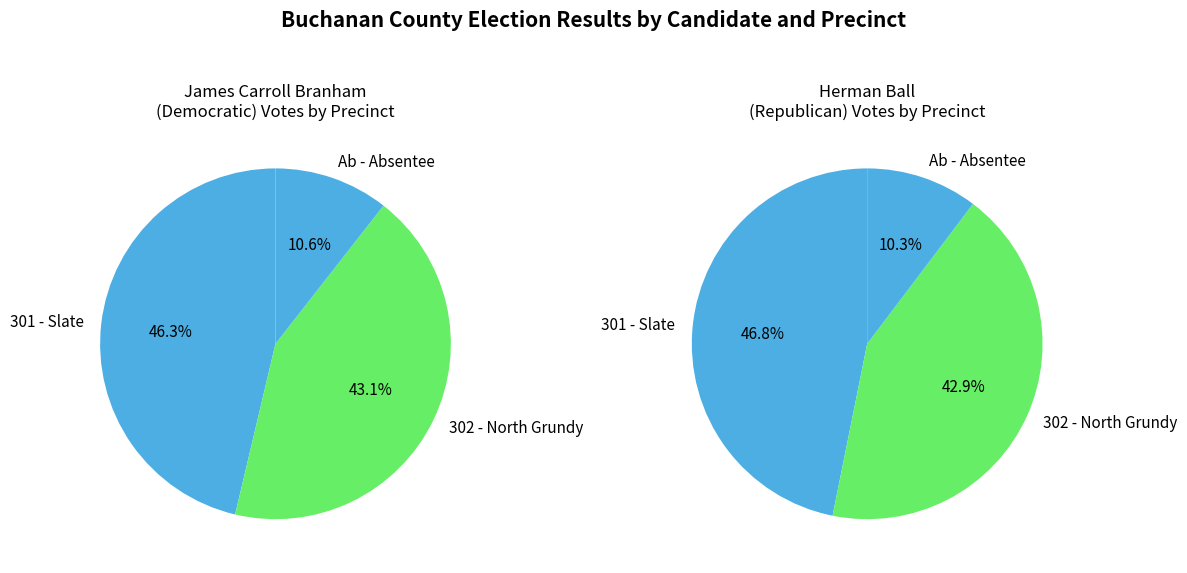

Combined, do 302 - North Grundy and 301 - Slate account for over 50%?

Yes